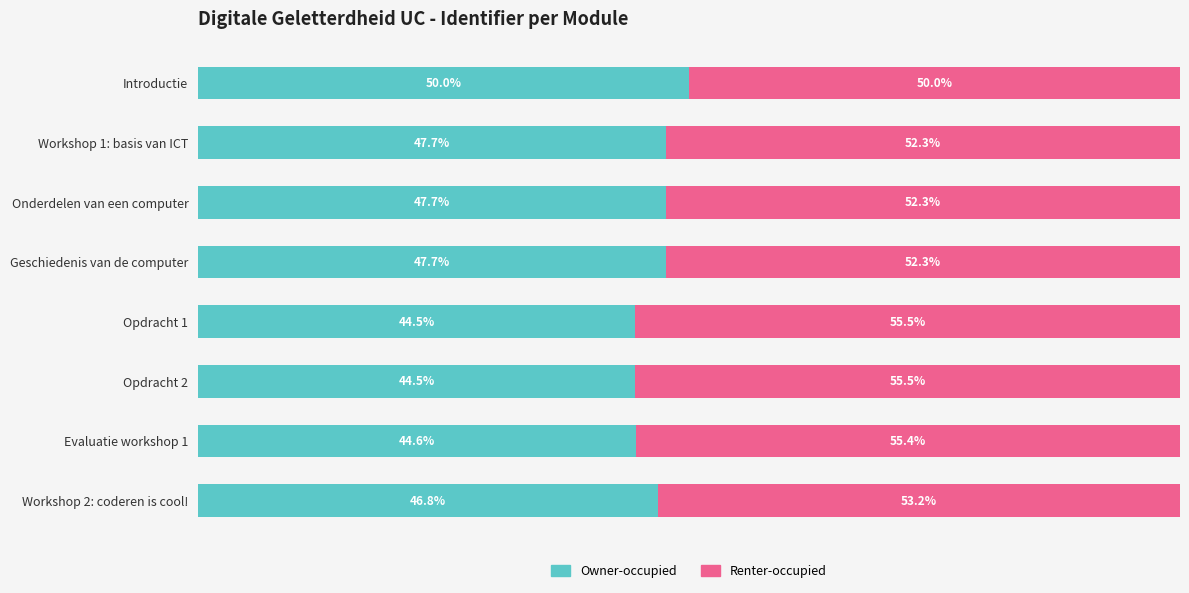

At which label is Owner-occupied closest to 47?

Workshop 2: coderen is cool!